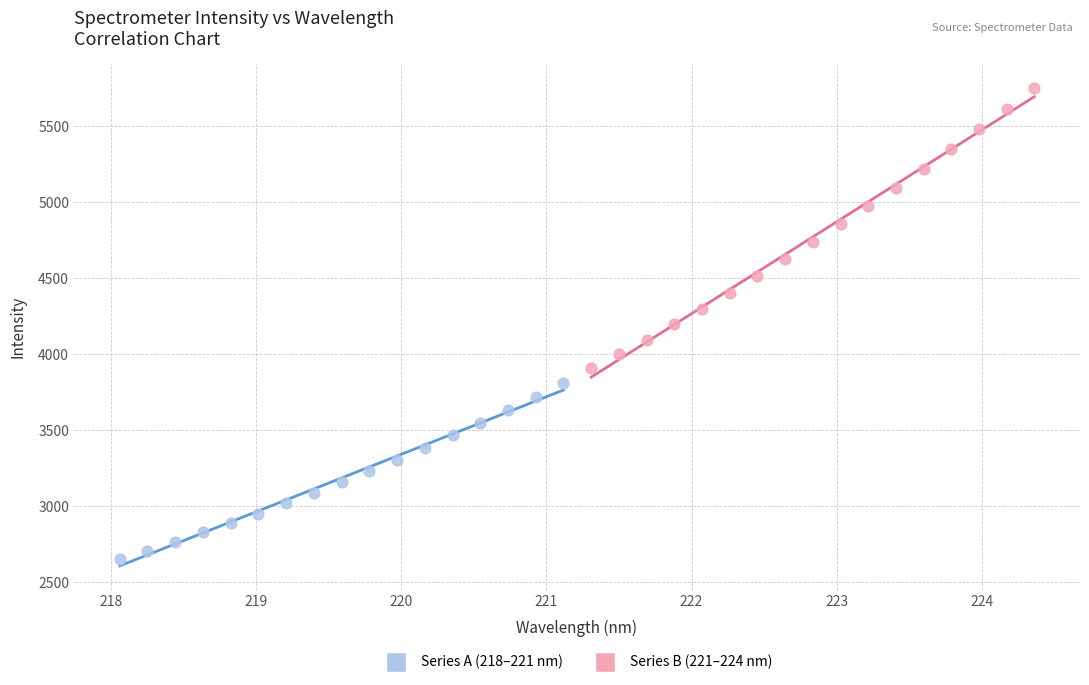

Which series reaches the minimum Y coordinate?

Series A (218–221 nm)